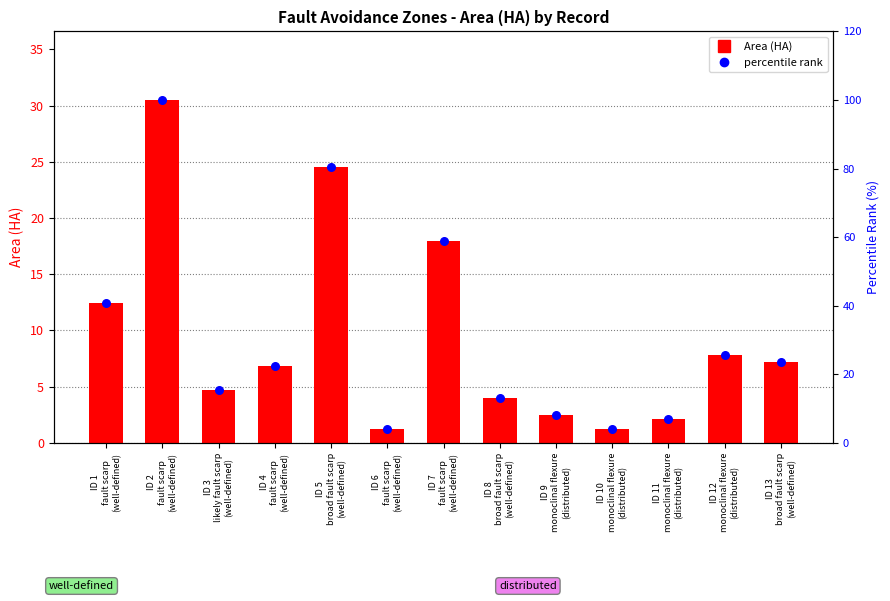

Which series contains the lowest Y value?

Area (HA)